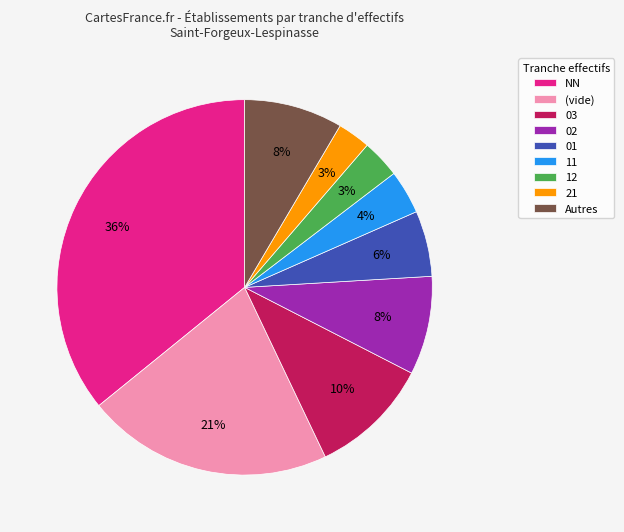

True or false: 03 accounts for 10% of the total.

True